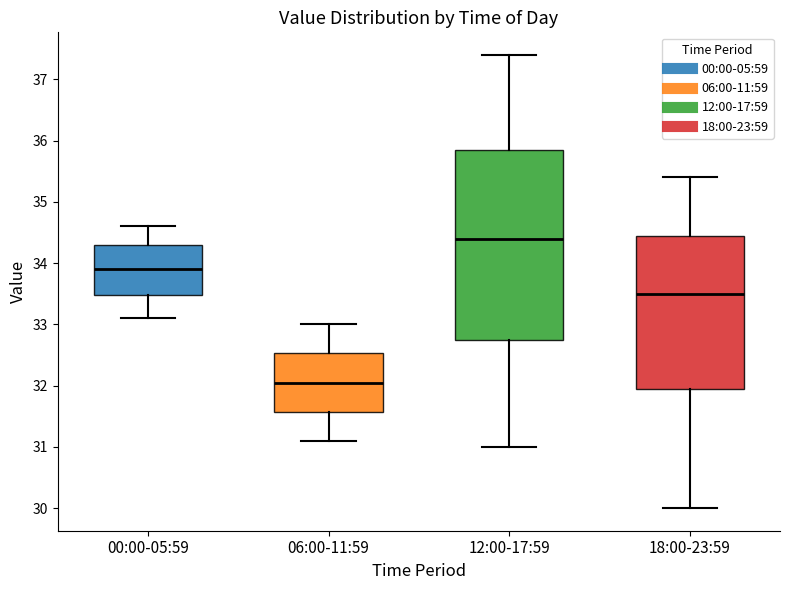

Where does the median line of the box for 00:00-05:59 sit on the y-axis? The values are not printed on the chart, so give them approximately, as read against the axis.

33.9